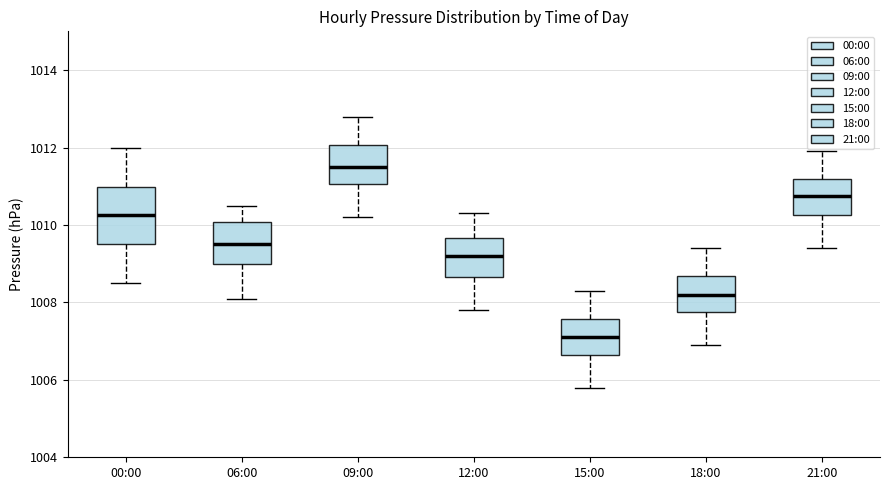

Reading left to right, read every box against the y-axis: the position of its median line, the range the box covers, and the ends of its whiskers. The values are not printed on the chart, so give them approximately, as read against the axis.

00:00: median 1010.2, box 1009.6 to 1011.0, whiskers 1008.6 to 1012.0
06:00: median 1009.6, box 1009.0 to 1010.0, whiskers 1008.2 to 1010.6
09:00: median 1011.6, box 1011.0 to 1012.0, whiskers 1010.2 to 1012.8
12:00: median 1009.2, box 1008.6 to 1009.6, whiskers 1007.8 to 1010.4
15:00: median 1007.2, box 1006.6 to 1007.6, whiskers 1005.8 to 1008.4
18:00: median 1008.2, box 1007.8 to 1008.6, whiskers 1007.0 to 1009.4
21:00: median 1010.8, box 1010.2 to 1011.2, whiskers 1009.4 to 1012.0